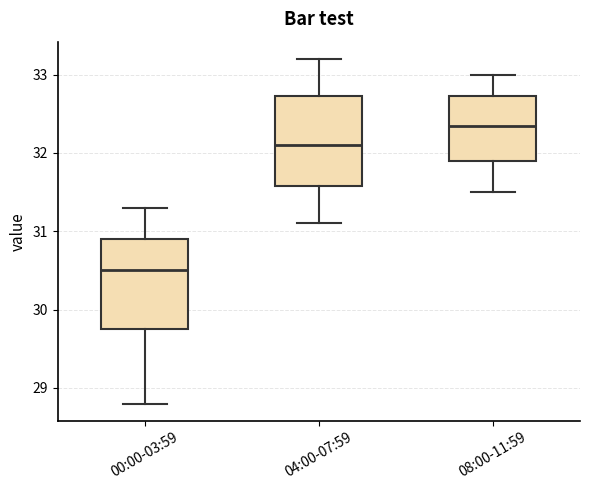

Reading left to right, transcribe this box plot: for each box, give where its median line is, the range the box spans, and where its two whiskers end, as read against the y-axis. The values are not printed on the chart, so give them approximately, as read against the axis.

00:00-03:59: median 30.5, box 29.8 to 30.9, whiskers 28.8 to 31.3
04:00-07:59: median 32.1, box 31.6 to 32.7, whiskers 31.1 to 33.2
08:00-11:59: median 32.4, box 31.9 to 32.7, whiskers 31.5 to 33.0